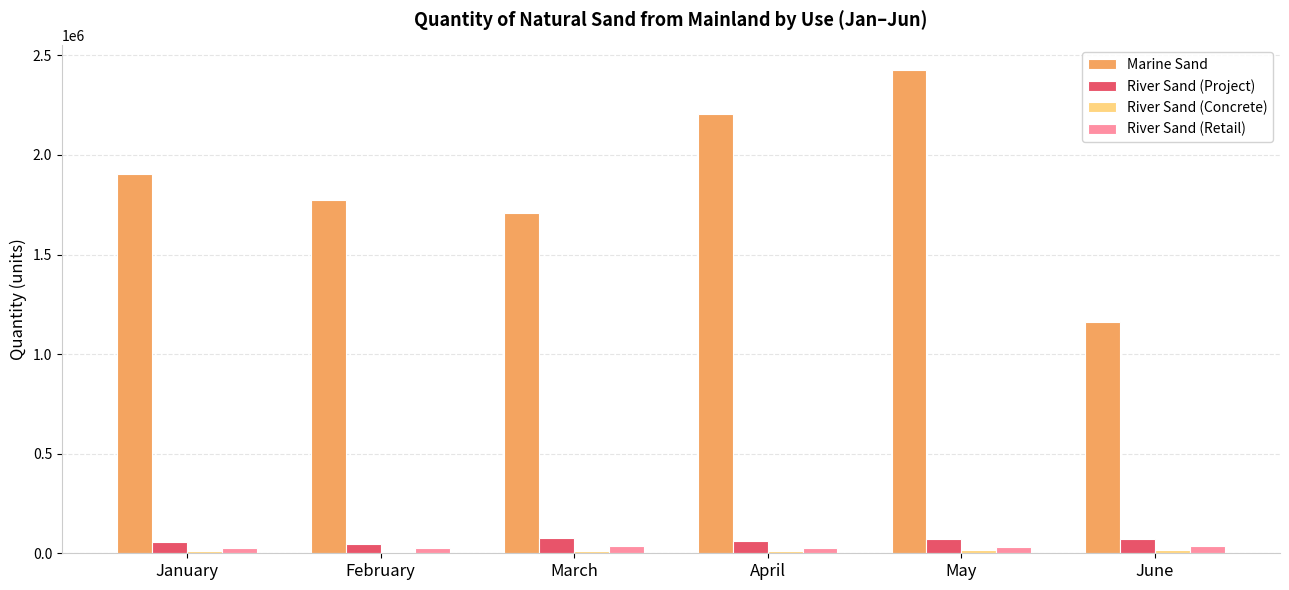

The River Sand (Project) series shows 45786 at February. True or false?

True